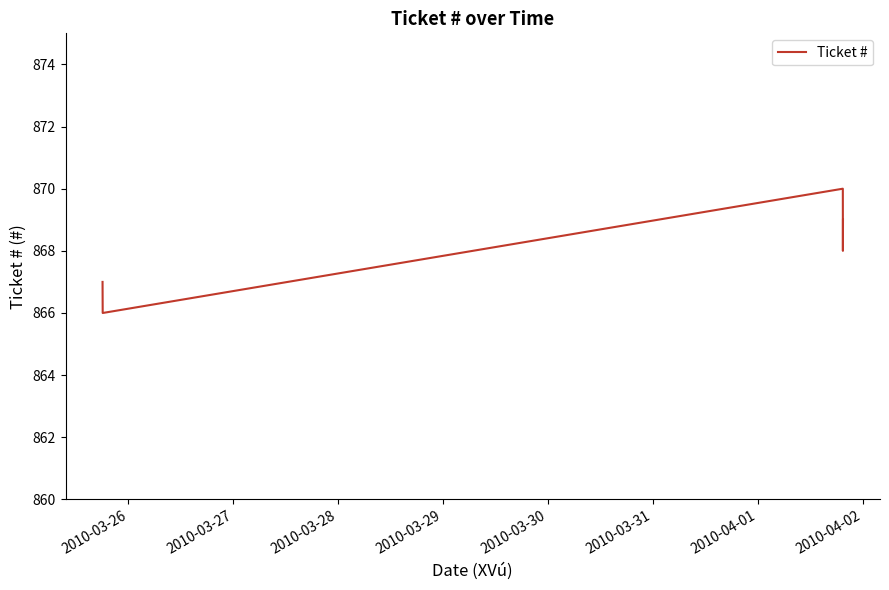

What is the difference between the maximum and second lowest values?

3